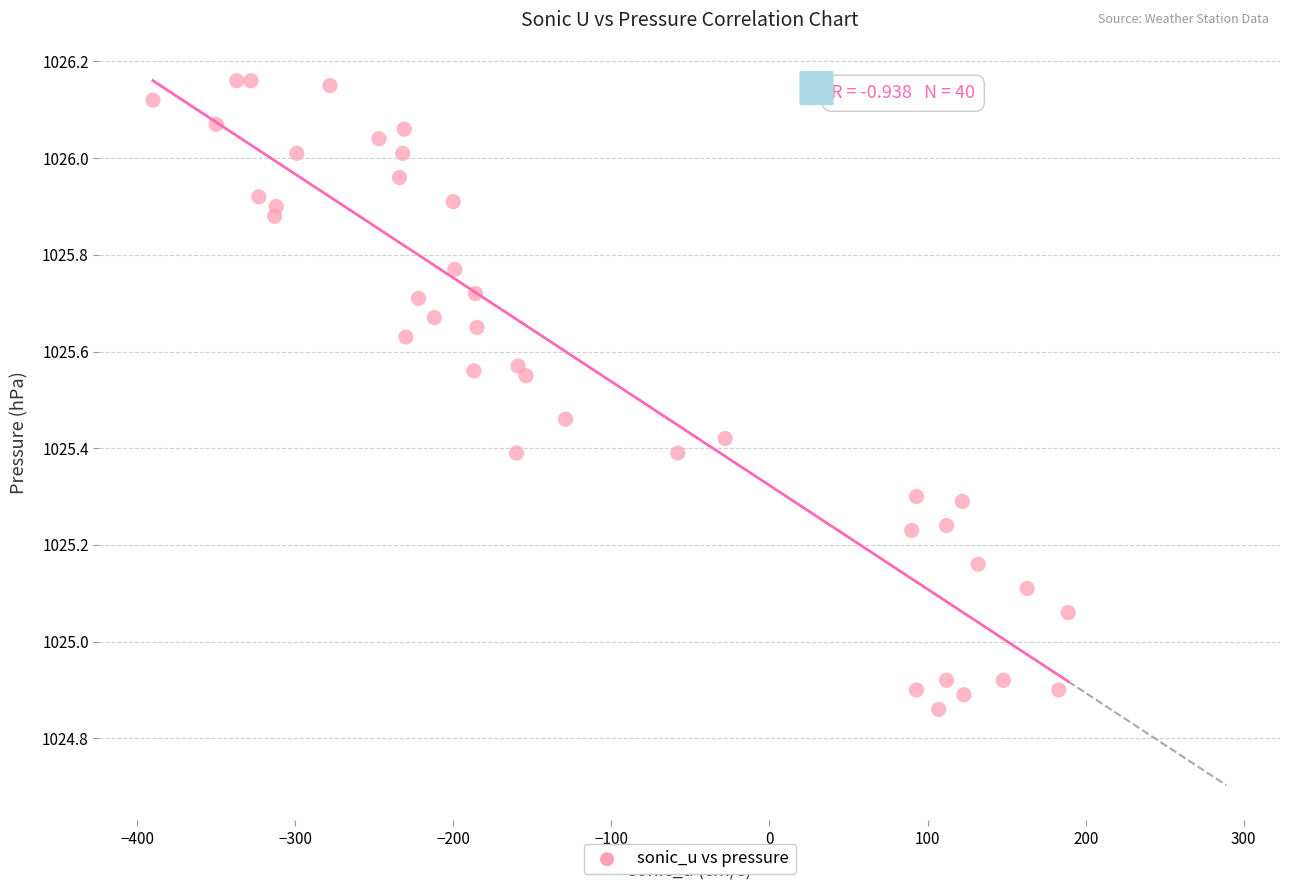

What is the range of X values (max minus min)?

579.0